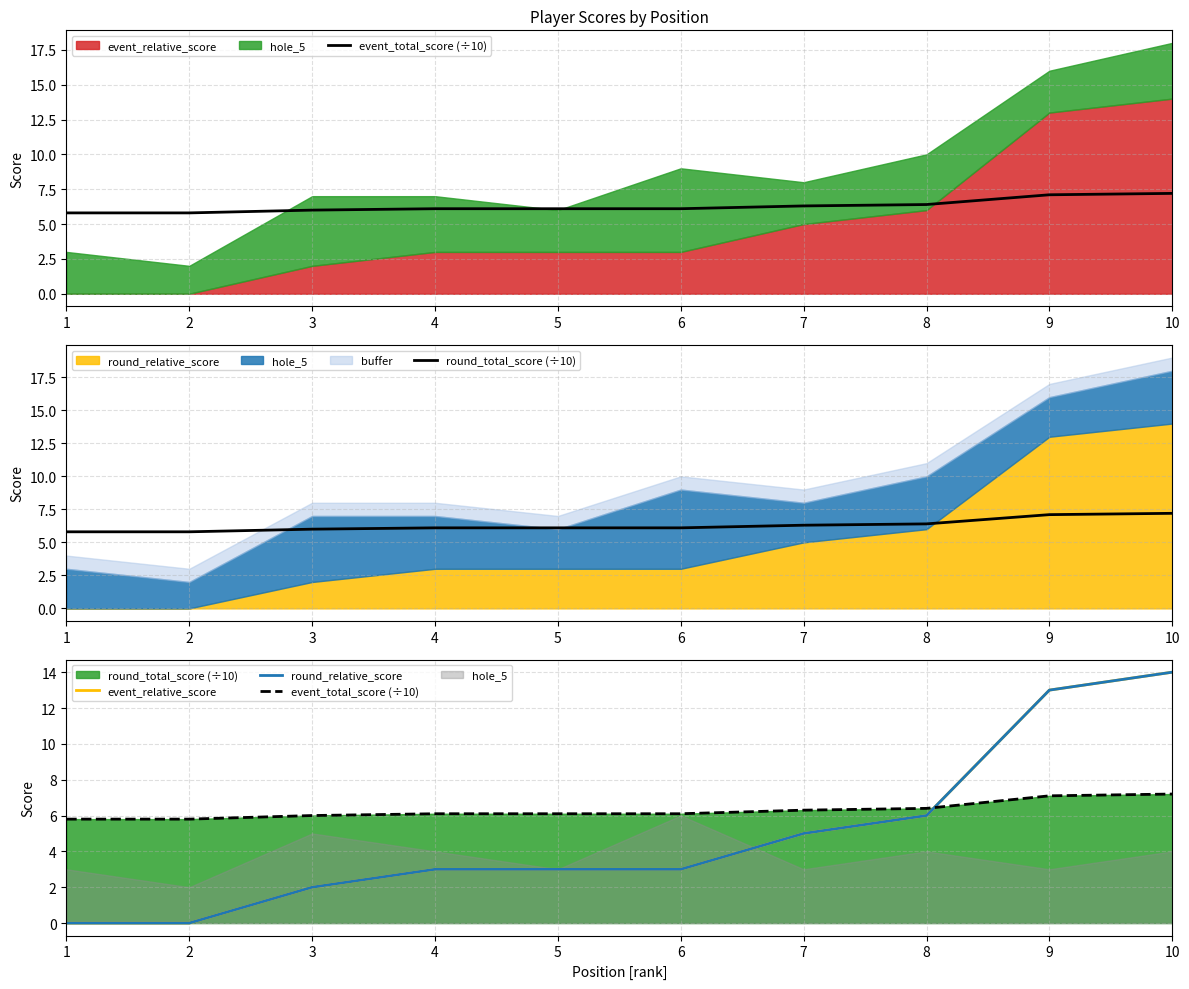

What is the value of the round_relative_score point at the 5th from the left?

3.0